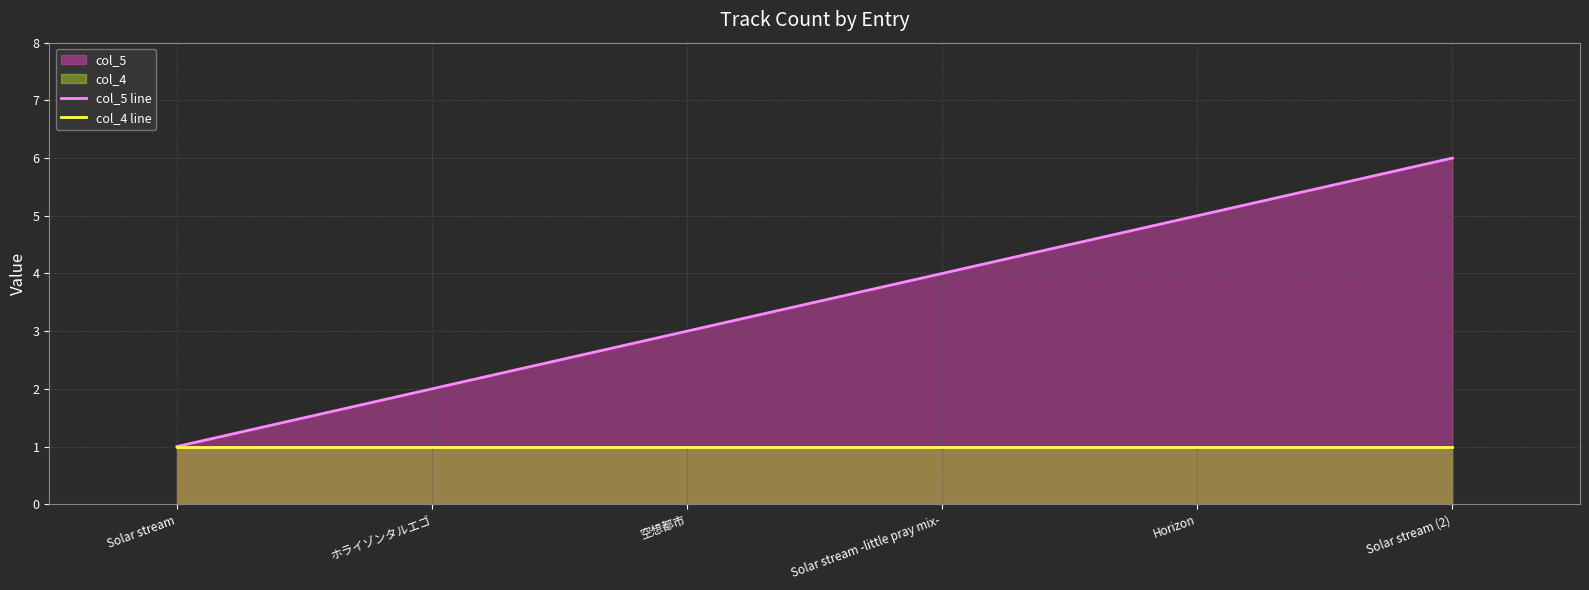

True or false: col_5 line and col_4 line cross at least once.

False